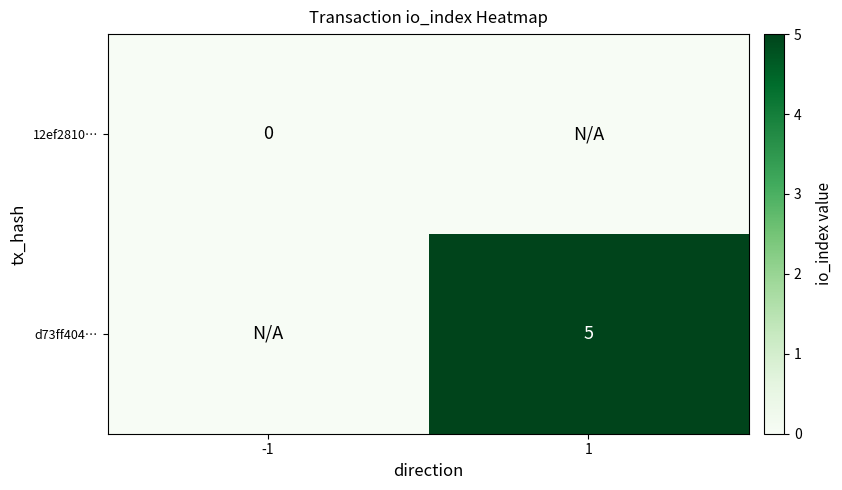

Is the value of d73ff404… at 1 greater than the value of 12ef2810… at -1?

Yes